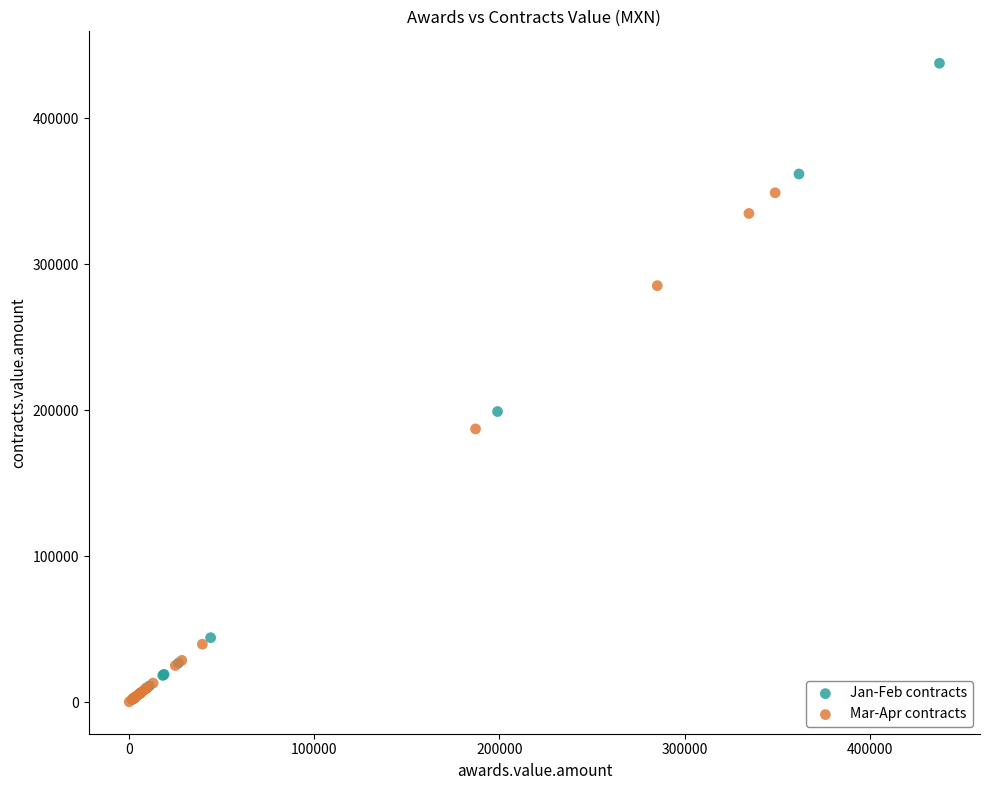

Which series contains the highest Y value?

Jan-Feb contracts